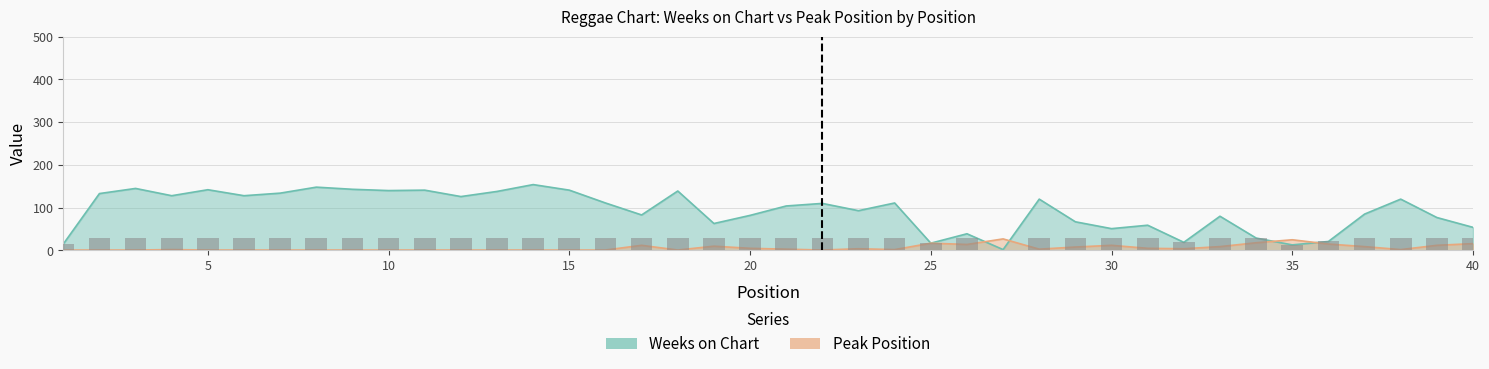

Does the chart contain stacked bars?

No